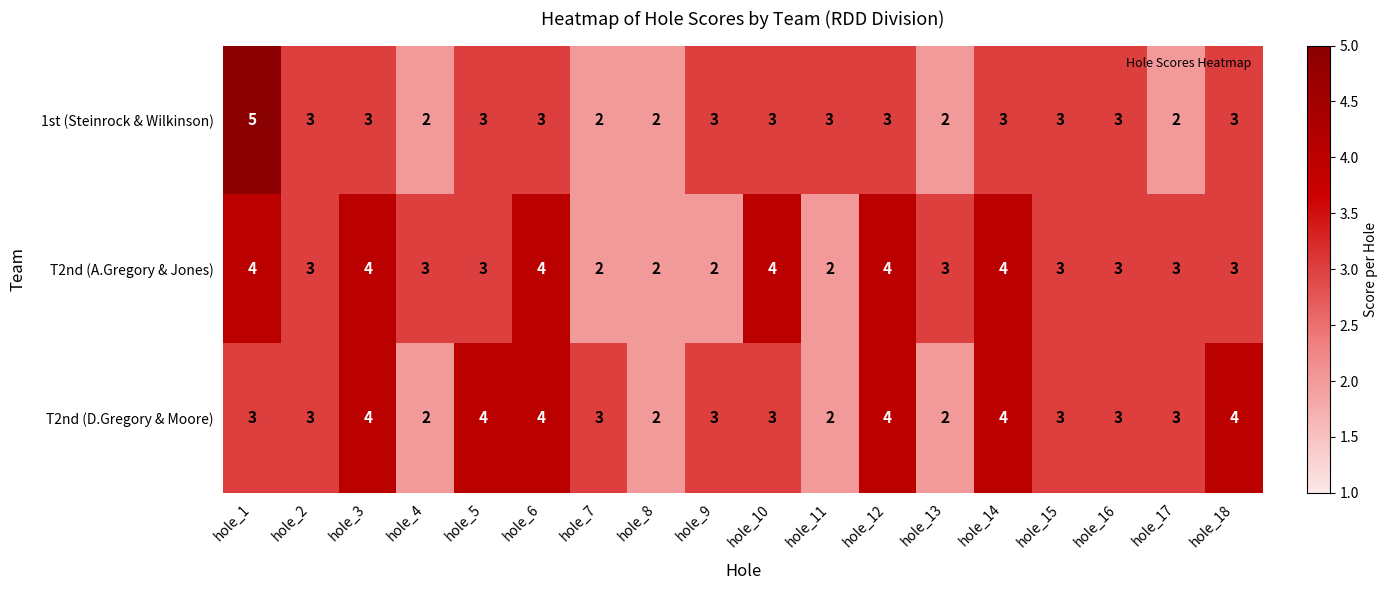

What is the difference between the maximum and minimum values in the 1st (Steinrock & Wilkinson) series?

3